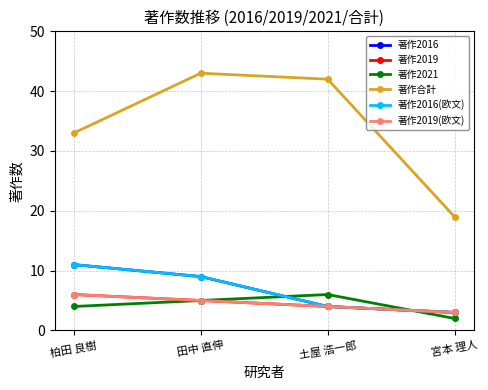

How many lines are shown in the chart?

6